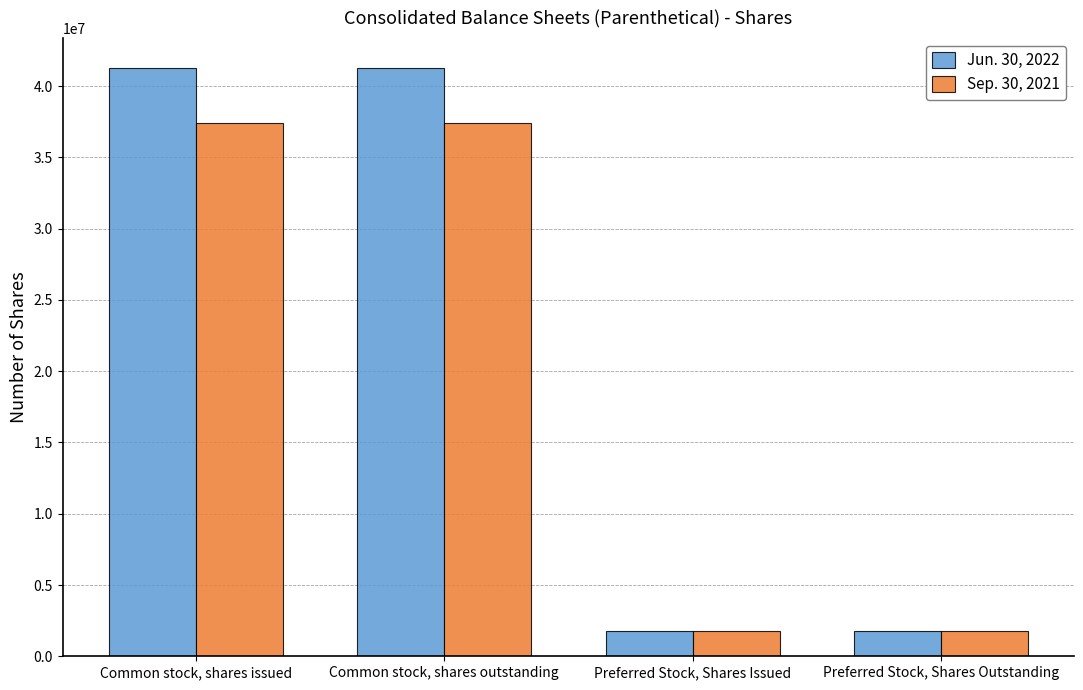

List the series in order of their overall mean, lowest first.

Sep. 30, 2021, Jun. 30, 2022